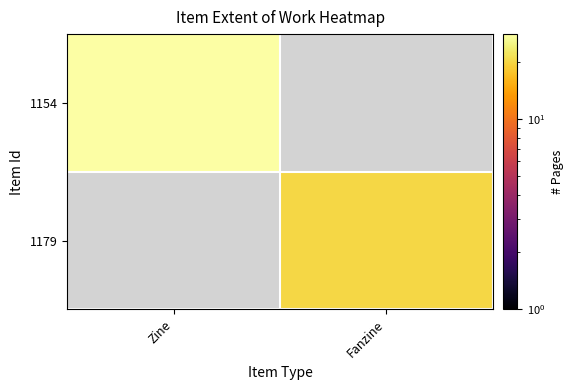

Which label corresponds to the smallest value in the chart?

Fanzine